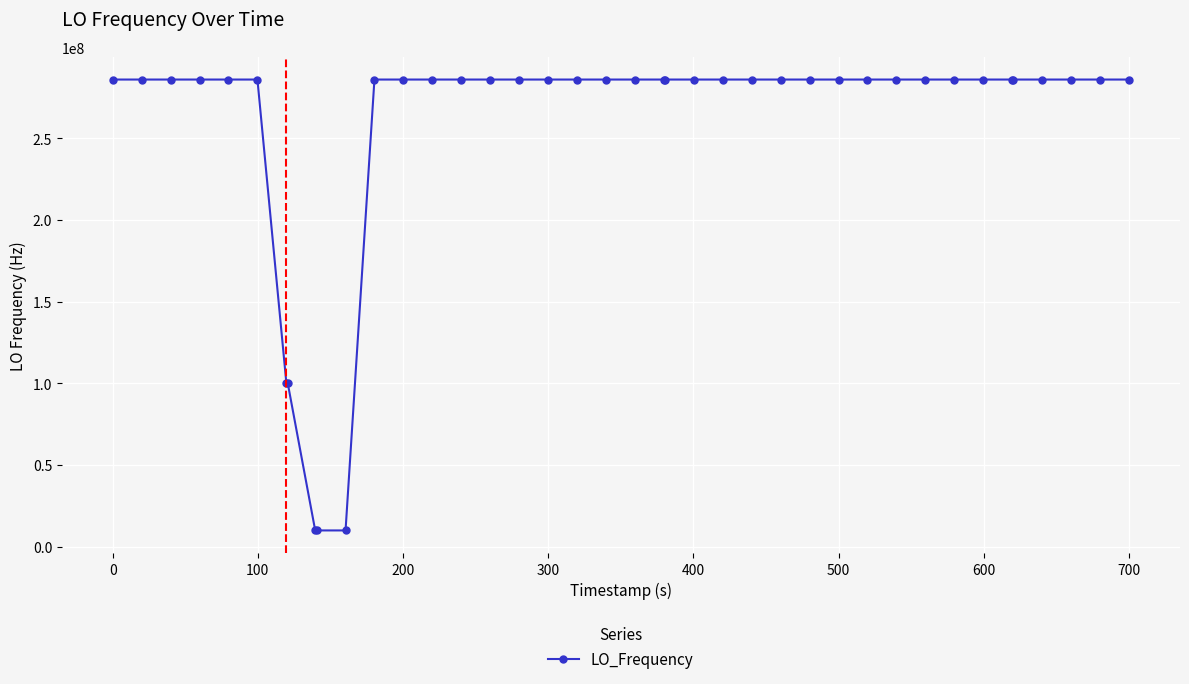

What is the minimum value shown in the chart?

9999987.3